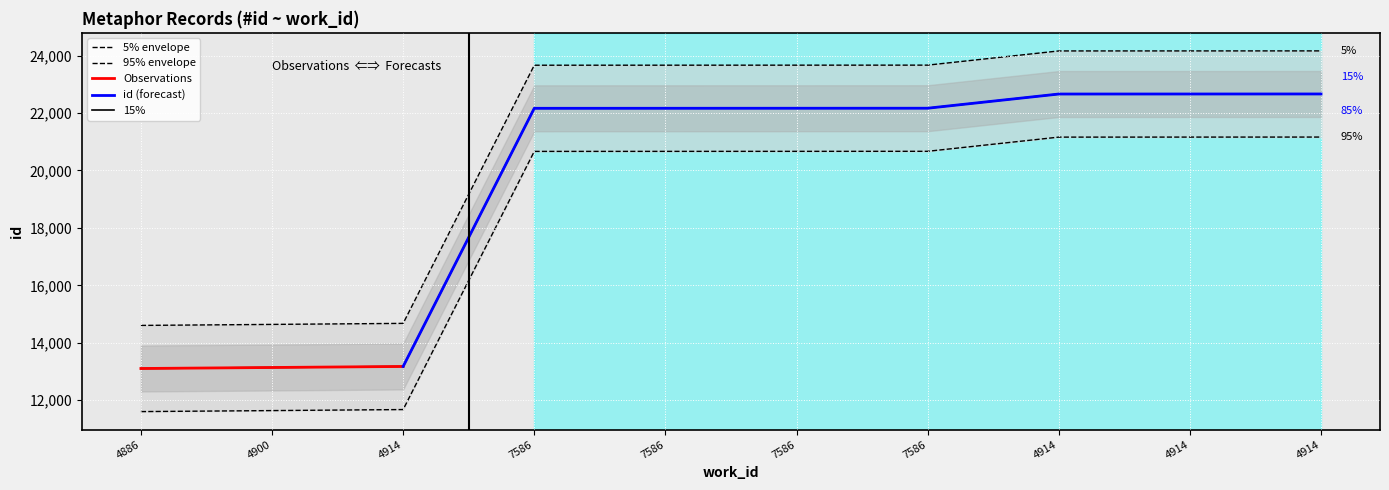

True or false: the data has more than 0 interior local peaks.

False